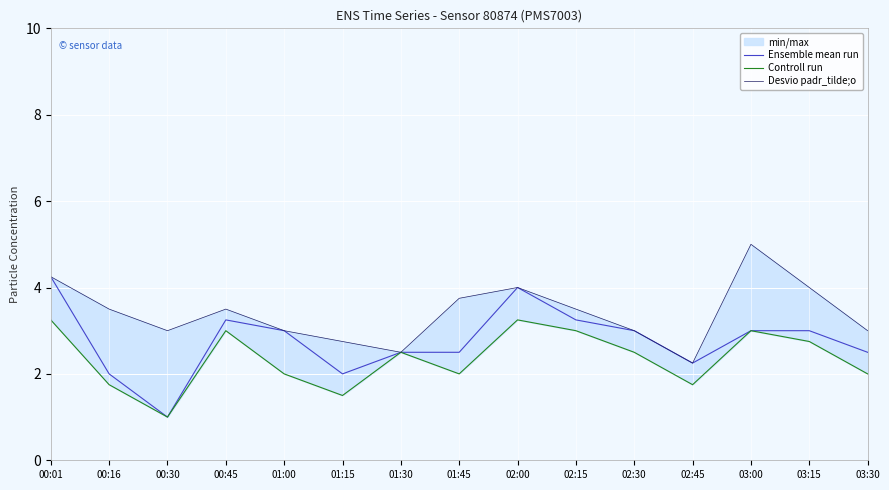

Which series has the largest range (max minus min)?

Ensemble mean run